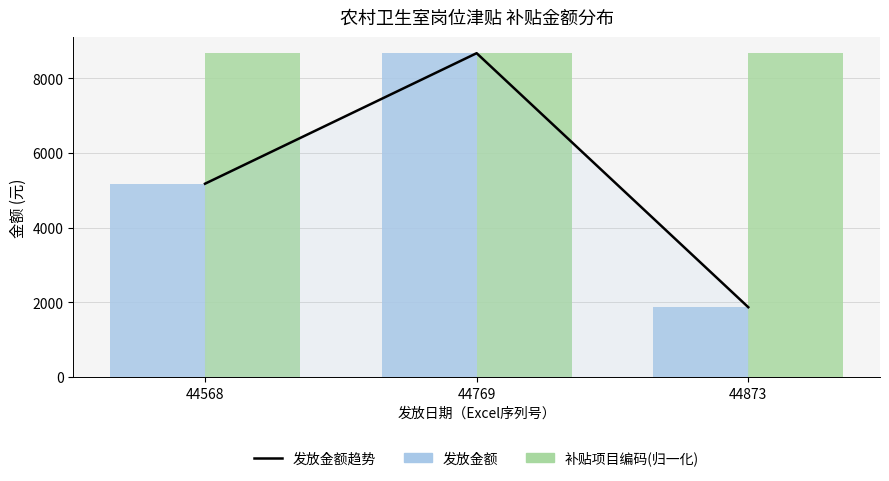

At which label is 补贴项目编码(归一化) closest to 8674?

44568